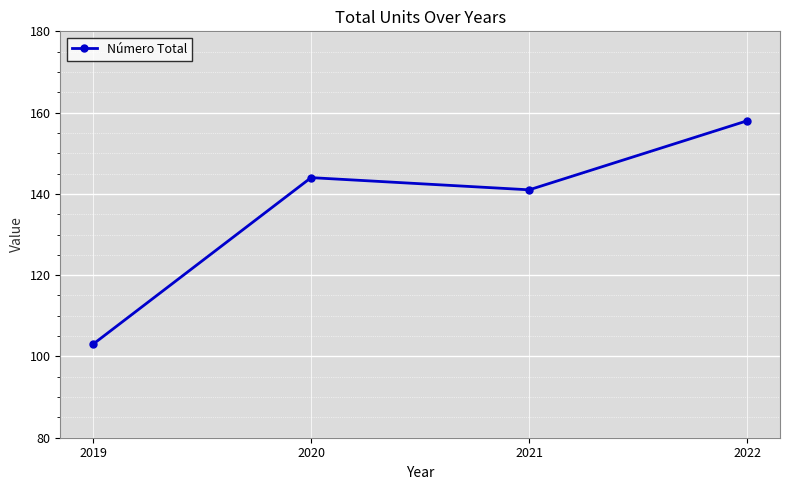

The value at 2019 is 37. True or false?

False